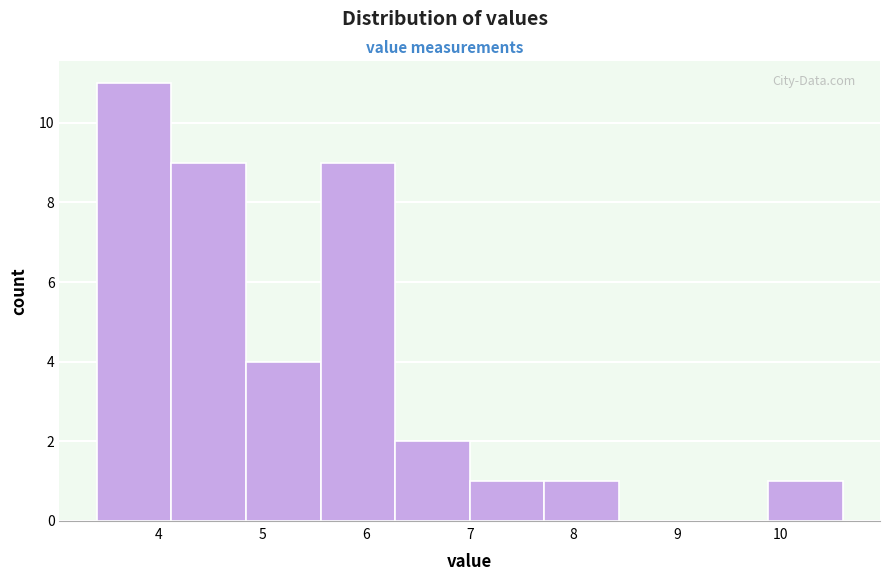

Which range on the x-axis has the tallest bar?

3.40 to 4.12